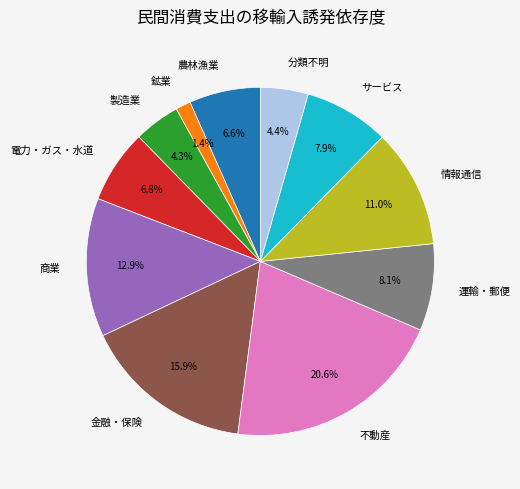

Does 不動産 account for over 50% of the chart?

No